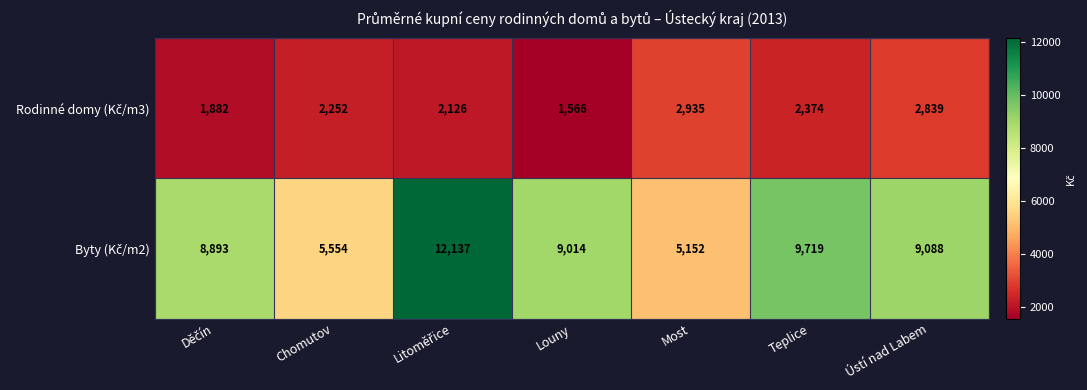

At how many categories does at least one series exceed 7370?

5